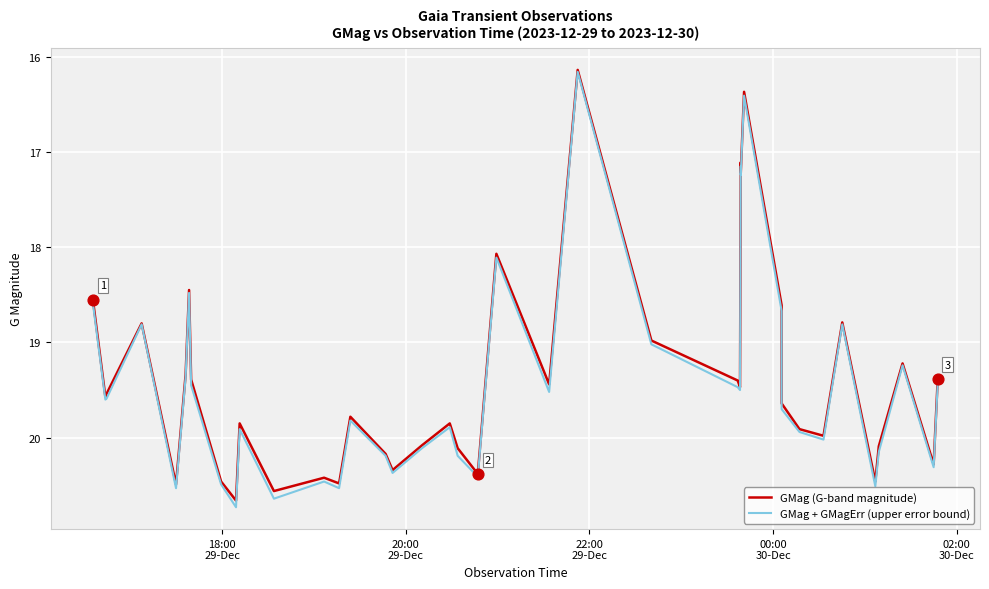

Which series has the largest Y range (max minus min)?

GMag + GMagErr (upper error bound)